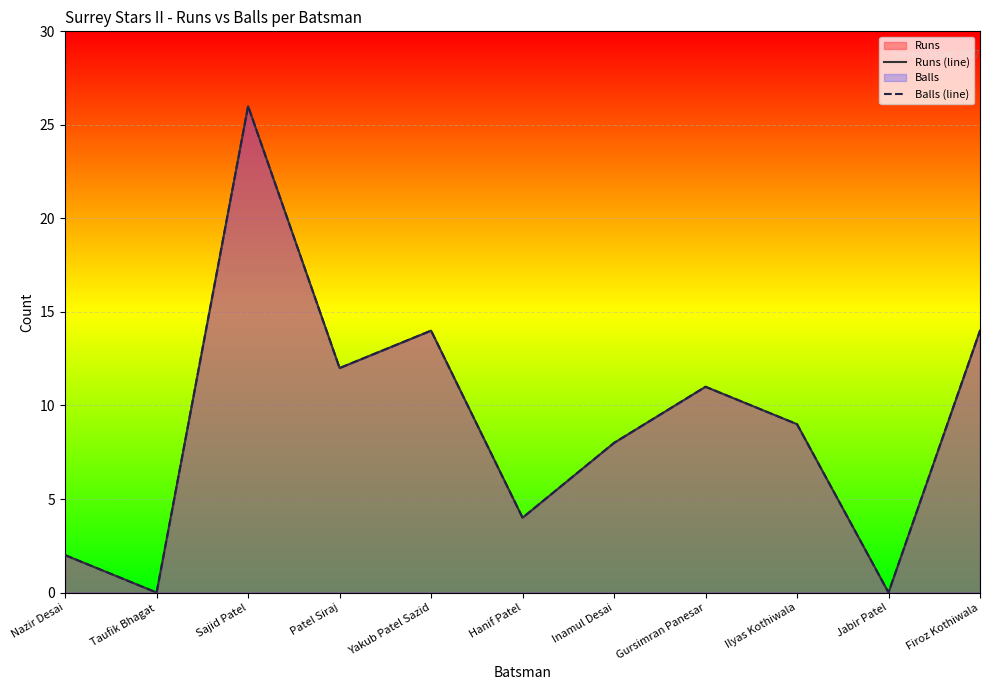

At how many categories does at least one series exceed 16?

1